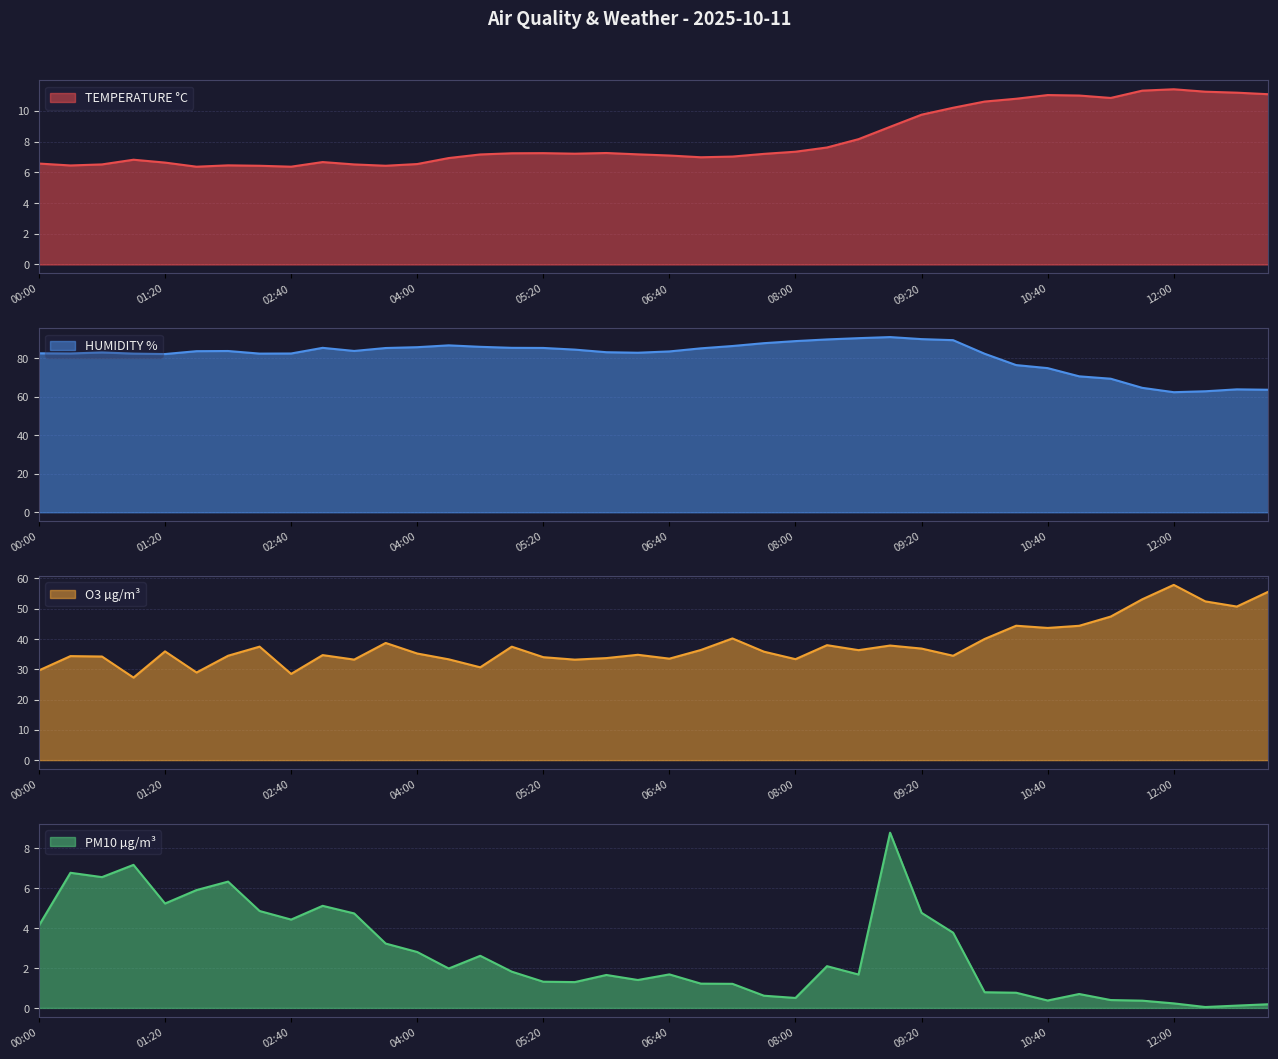

What is the difference between the maximum and minimum values in the HUMIDITY % series?

28.6